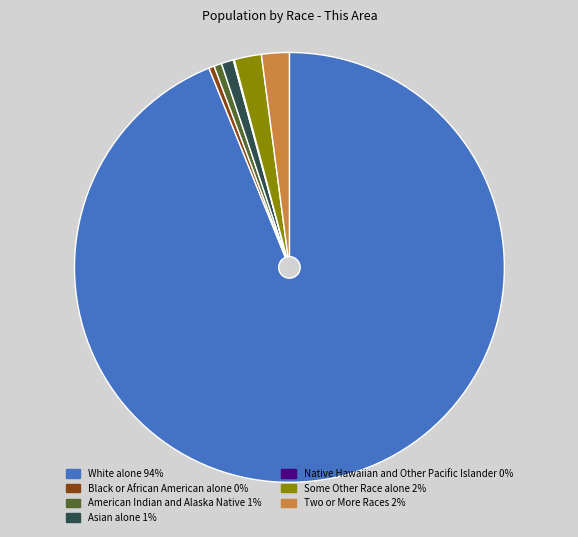

Which slice is the largest?

White alone